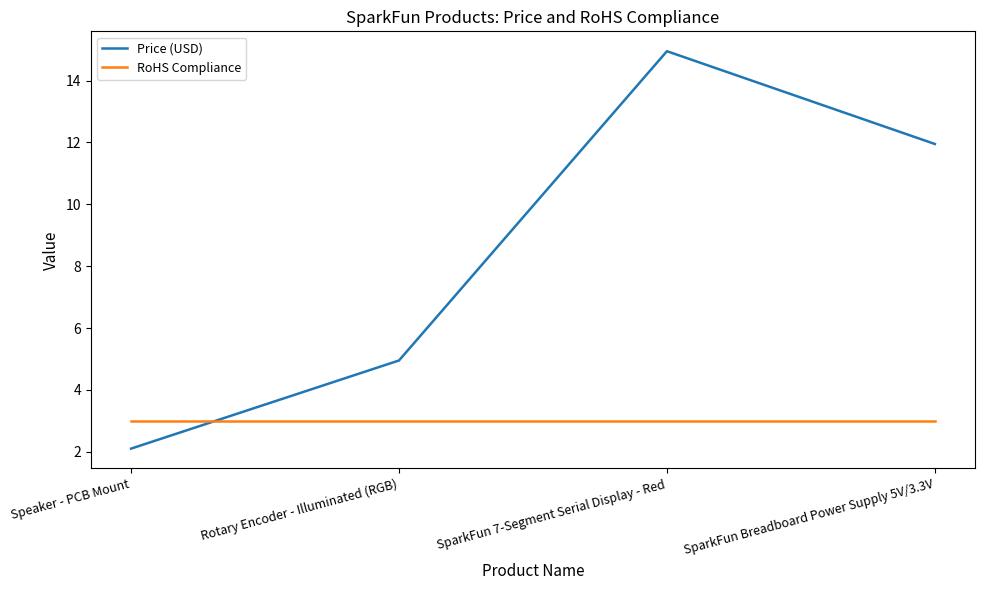

Which series has the largest total across all categories?

Price (USD)